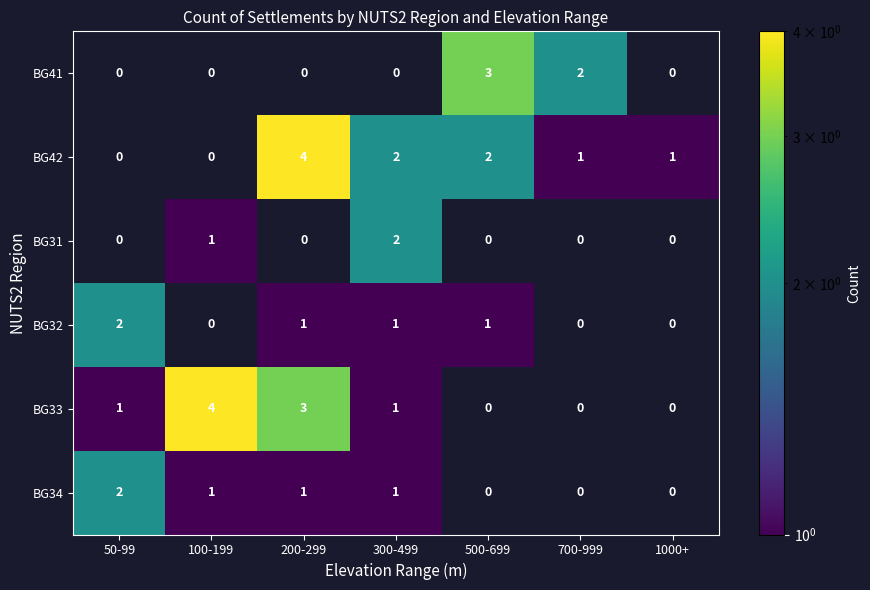

Is it true that BG42 equals 2 at 500-699?

True